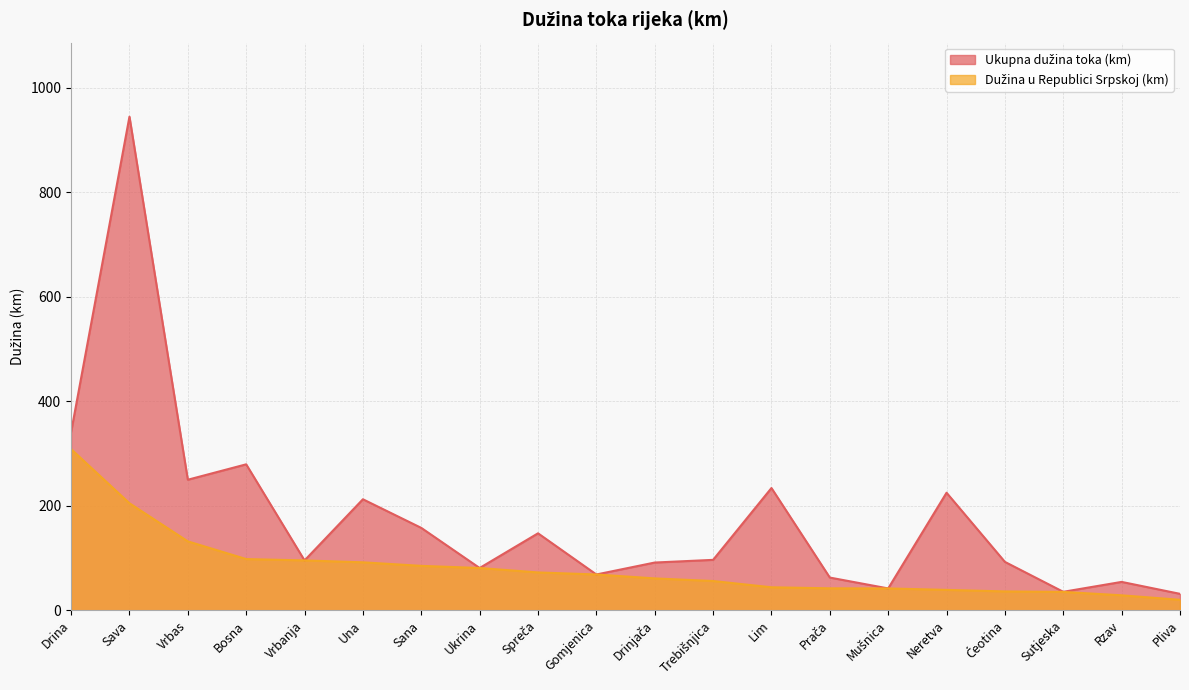

Reading left to right, transcribe all the data shown in this chart.

Ukupna dužina toka (km): 341.0	945.0	249.9	279.4	95.4	212.5	157.7	80.9	147.3	68.5	91.4	96.5	234.0	62.6	41.8	225.0	92.6	35.3	54.3	31.4
Dužina u Republici Srpskoj (km): 308.5	204.8	131.9	98.0	95.4	91.8	85.0	80.9	72.4	68.5	61.0	56.0	44.0	42.0	41.8	39.0	36.1	35.1	28.6	20.0